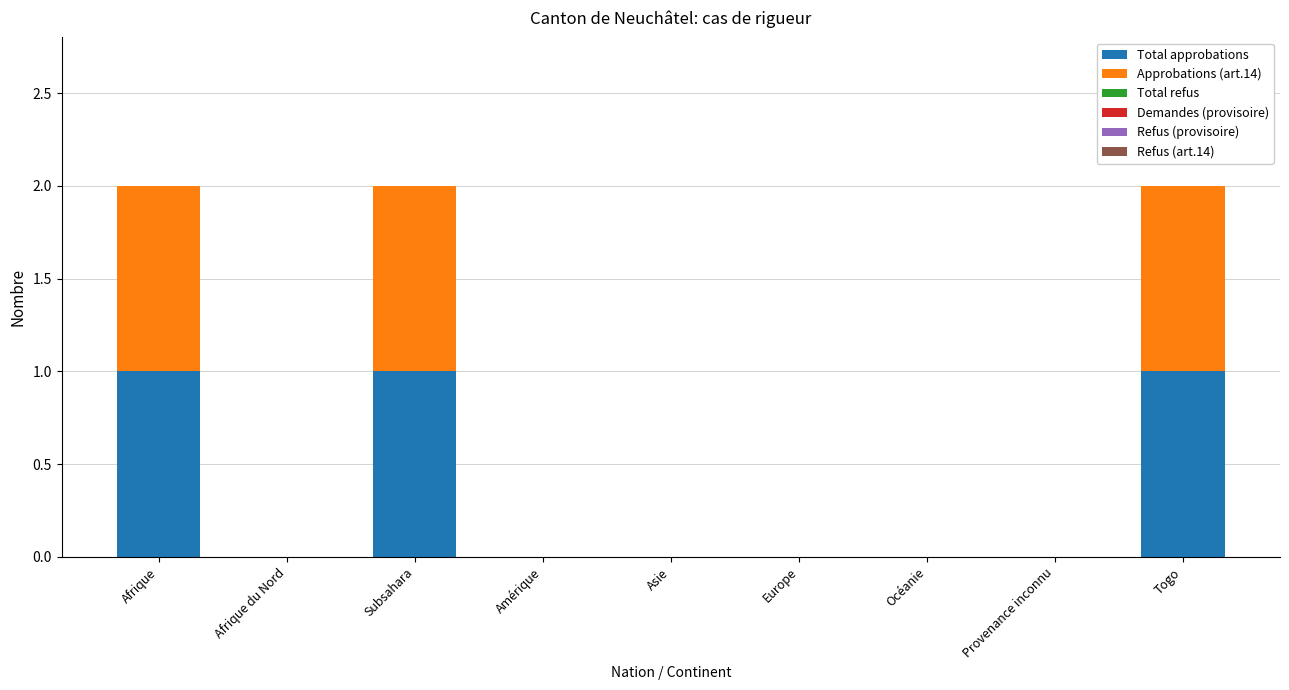

The value of Total approbations at Afrique du Nord is -1. True or false?

False